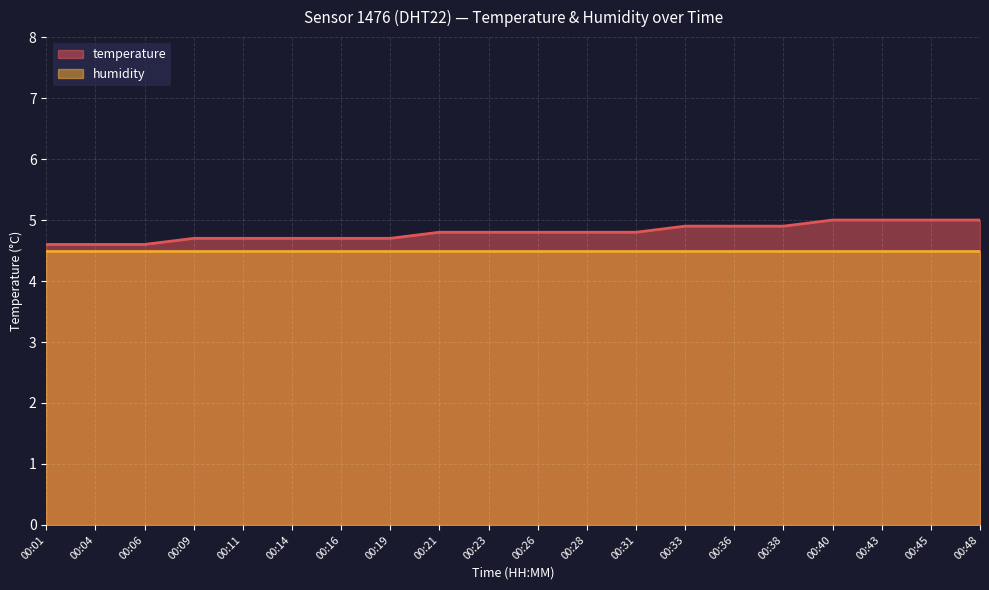

What is the ratio of the value at 00:31 to the value at 00:16?

1.0